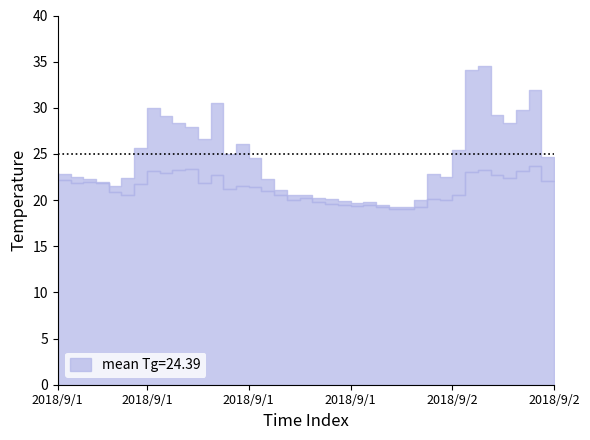

What is the label of the 22nd point from the left?

2018/9/1 22:00